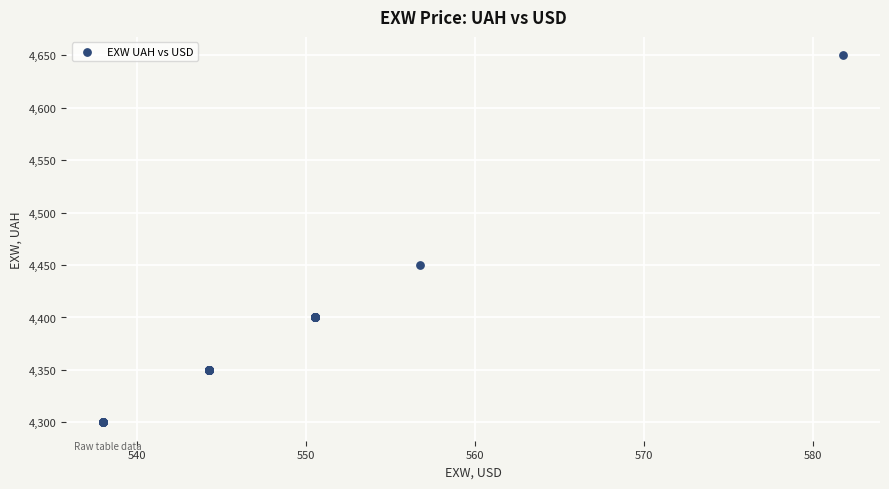

What Y value in the scatter plot is closest to 4475?

4450